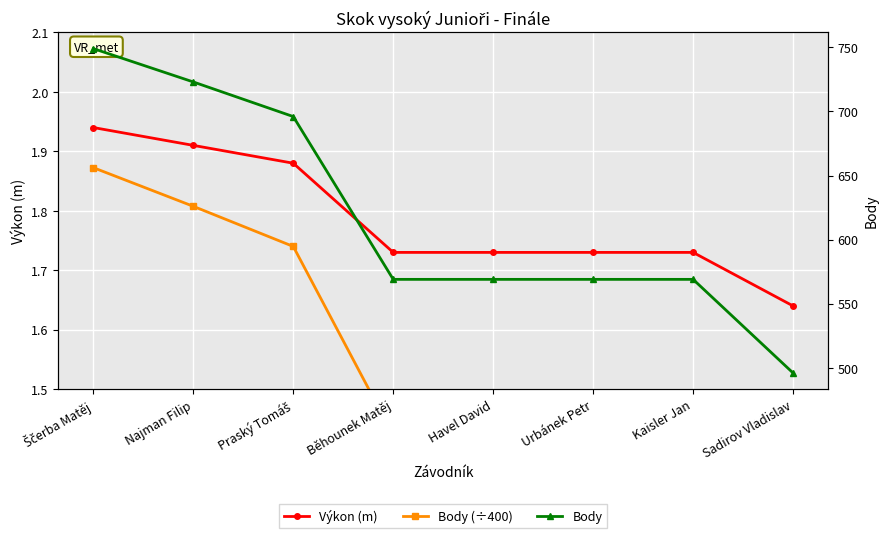

Rank the categories by Výkon (m) value from lowest to highest.

Sadirov Vladislav, Běhounek Matěj, Havel David, Urbánek Petr, Kaisler Jan, Praský Tomáš, Najman Filip, Ščerba Matěj